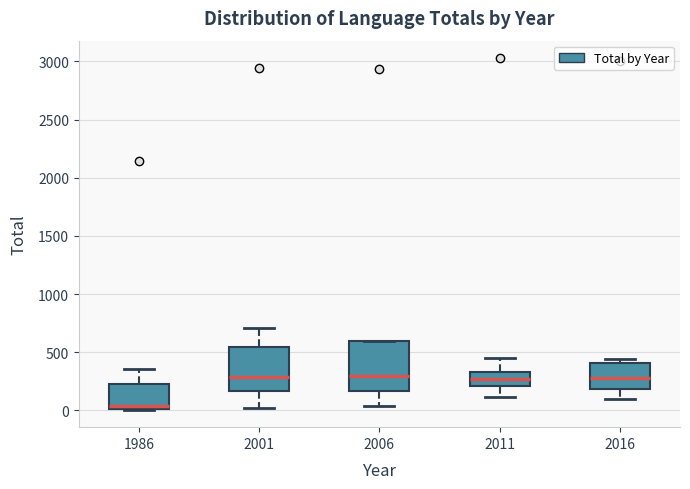

Comparing the boxes themselves (not the whiskers), which one is the tallest?

2006